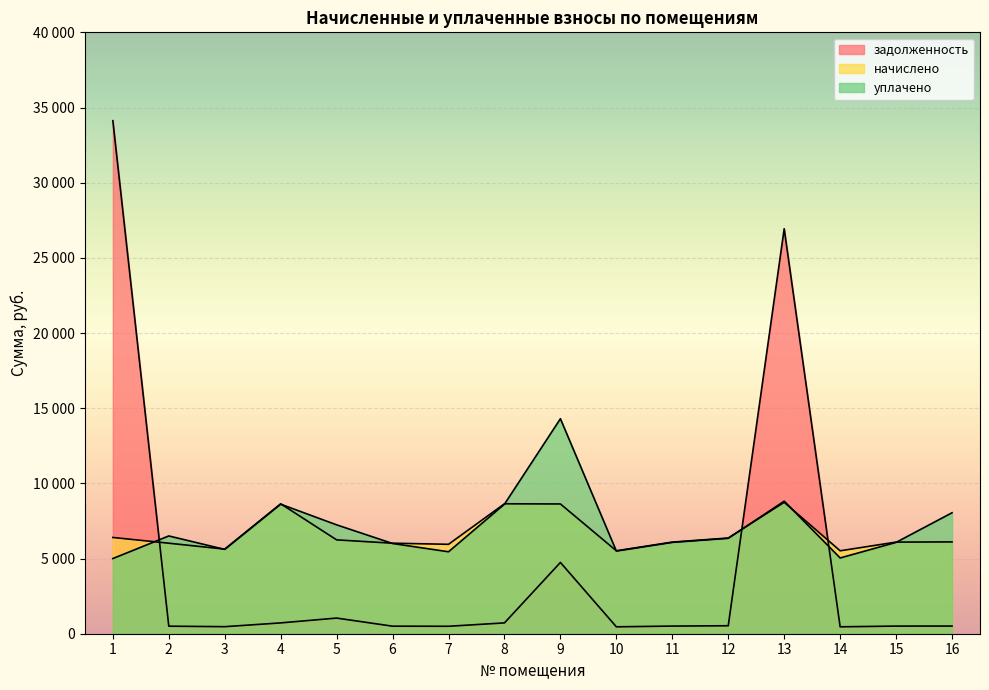

What is the difference between the highest and lowest values at 2?

6001.4